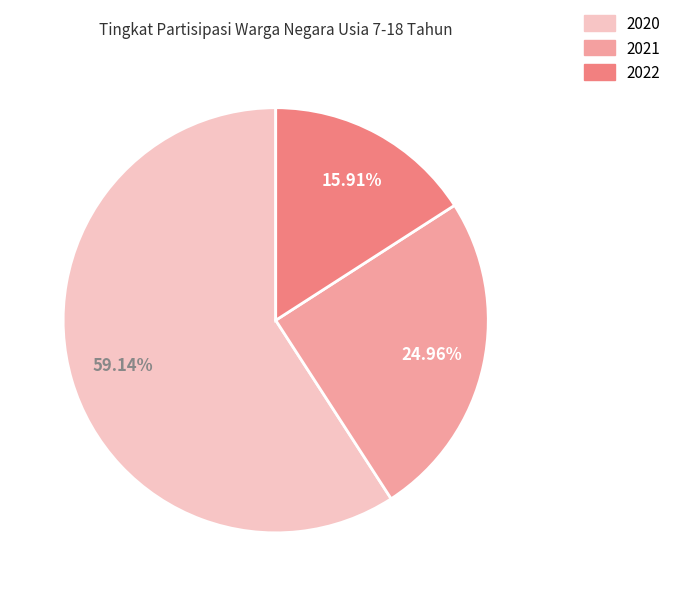

How much of the chart is everything except 2022?

84.1%